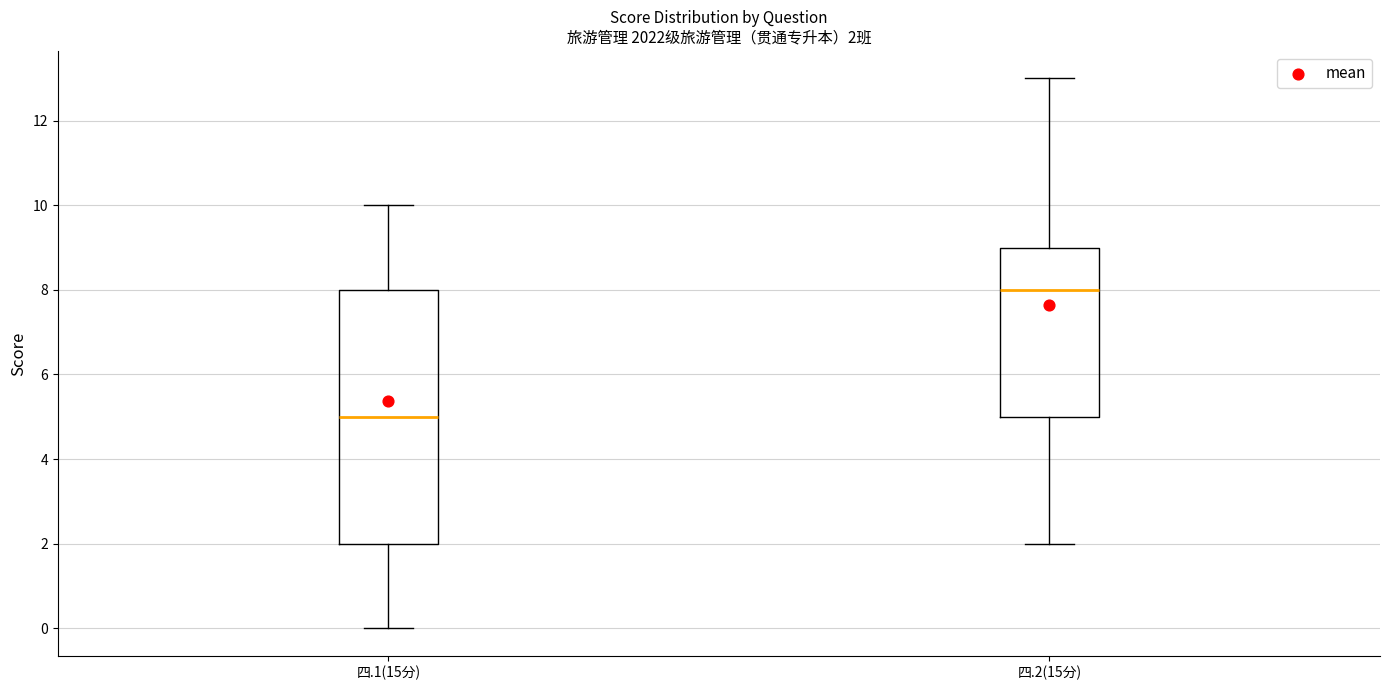

Which box has the lowest median line?

四.1(15分)